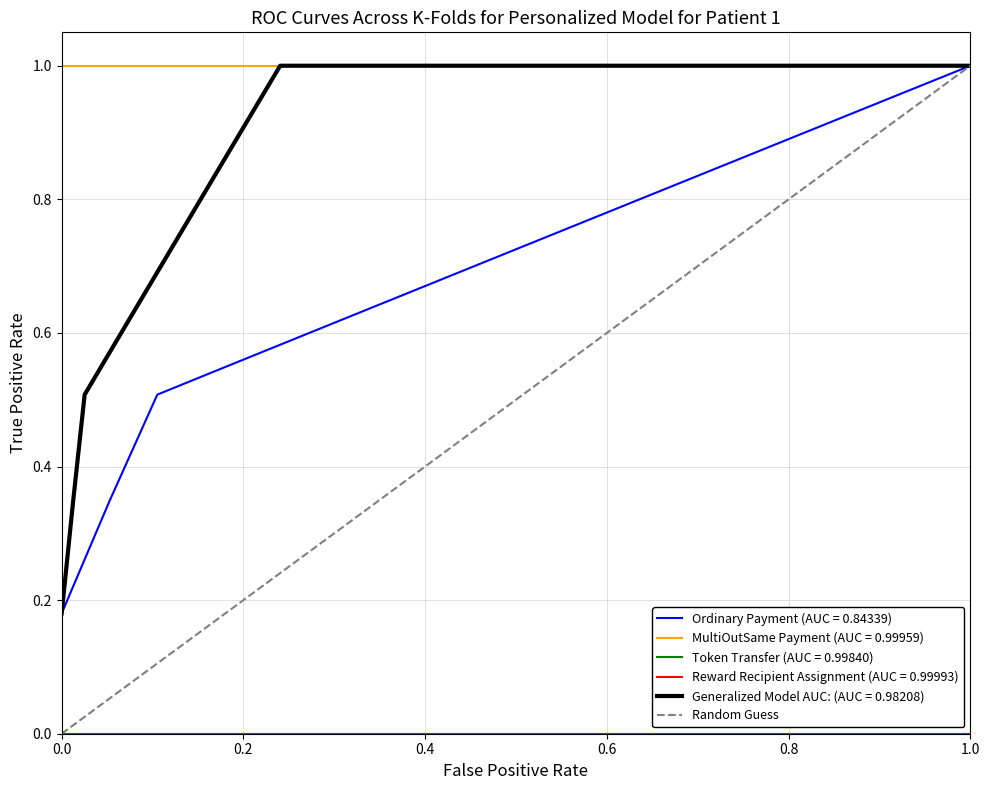

What is the difference between the maximum and minimum values?

1